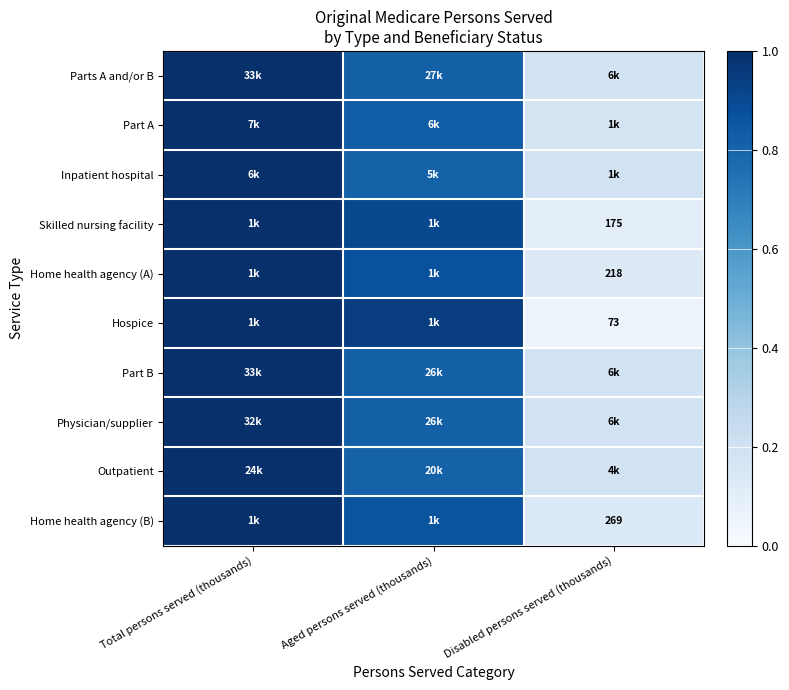

List the labels in order of Skilled nursing facility value, largest first.

Total persons served (thousands), Aged persons served (thousands), Disabled persons served (thousands)